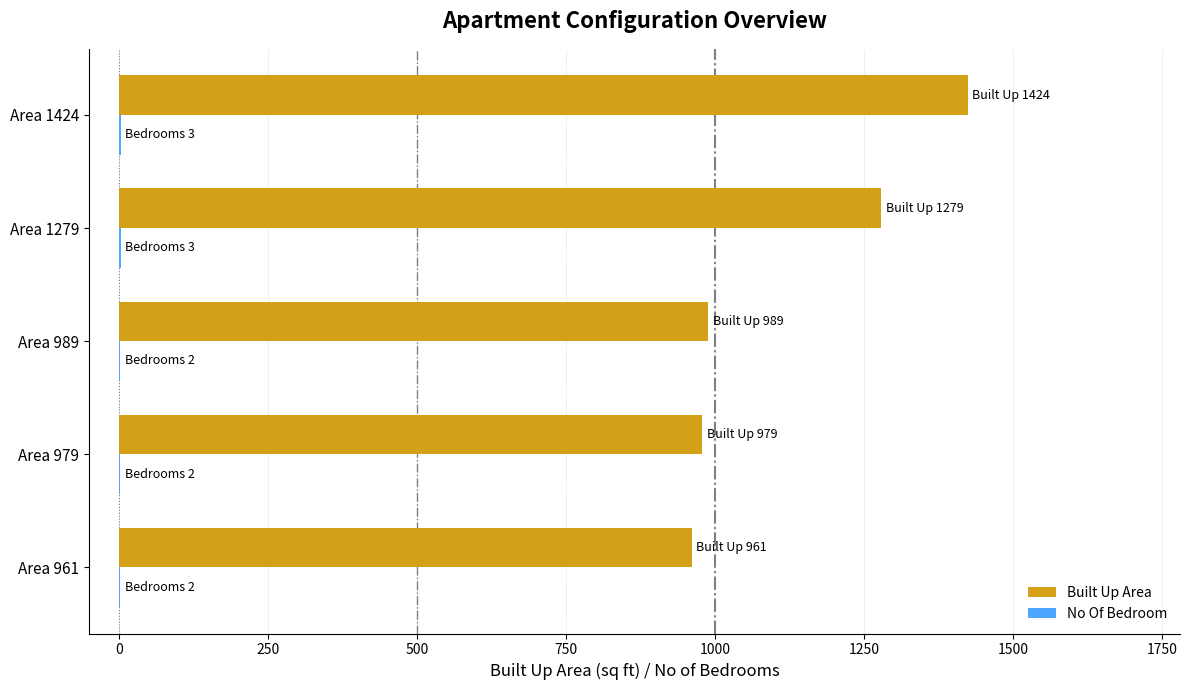

What is the maximum value shown in the chart?

1424